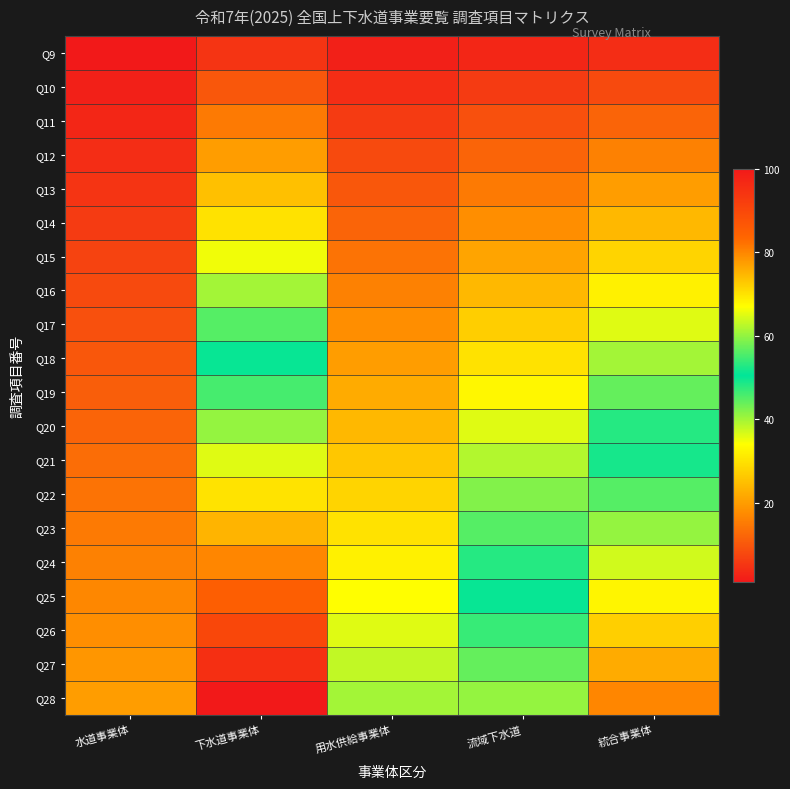

Between 水道事業体 and 流域下水道, which is larger?

流域下水道